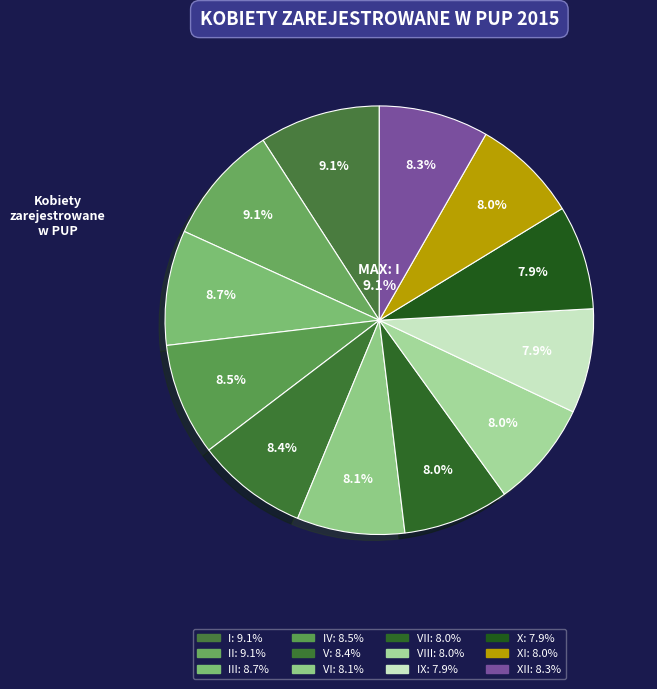

What percentage do XII and X together represent?

16.2%